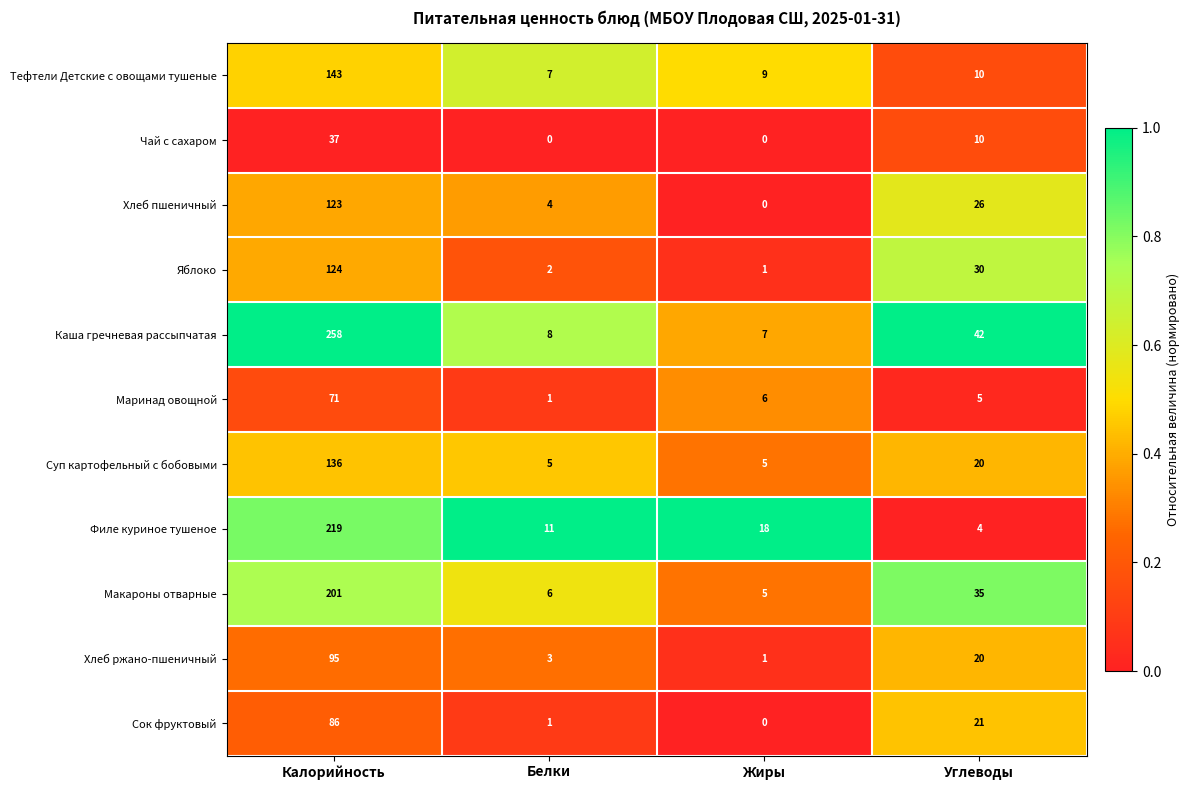

At which label does Хлеб ржано-пшеничный reach its minimum?

Жиры